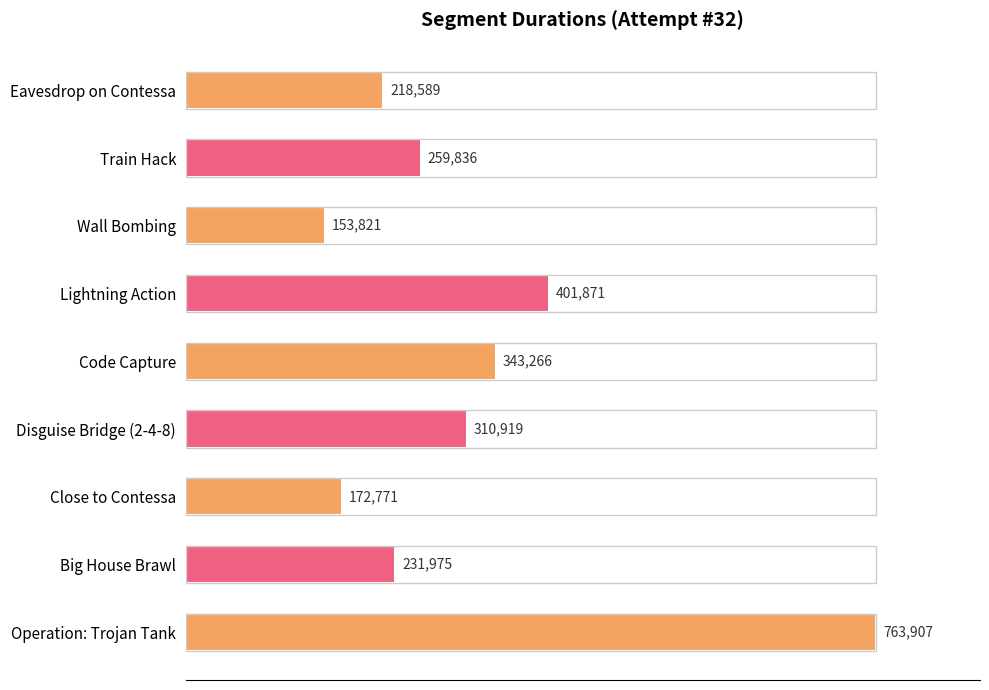

How many bars are there in total?

9